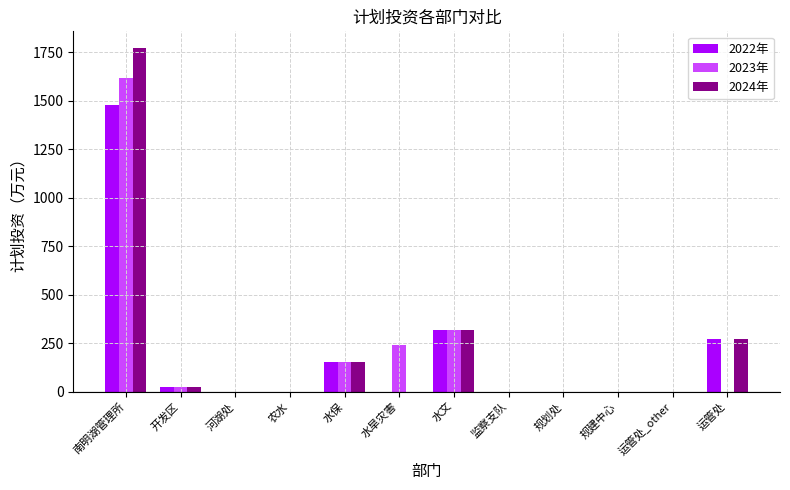

True or false: 2022年 has a value of -649.1 at 河湖处.

False